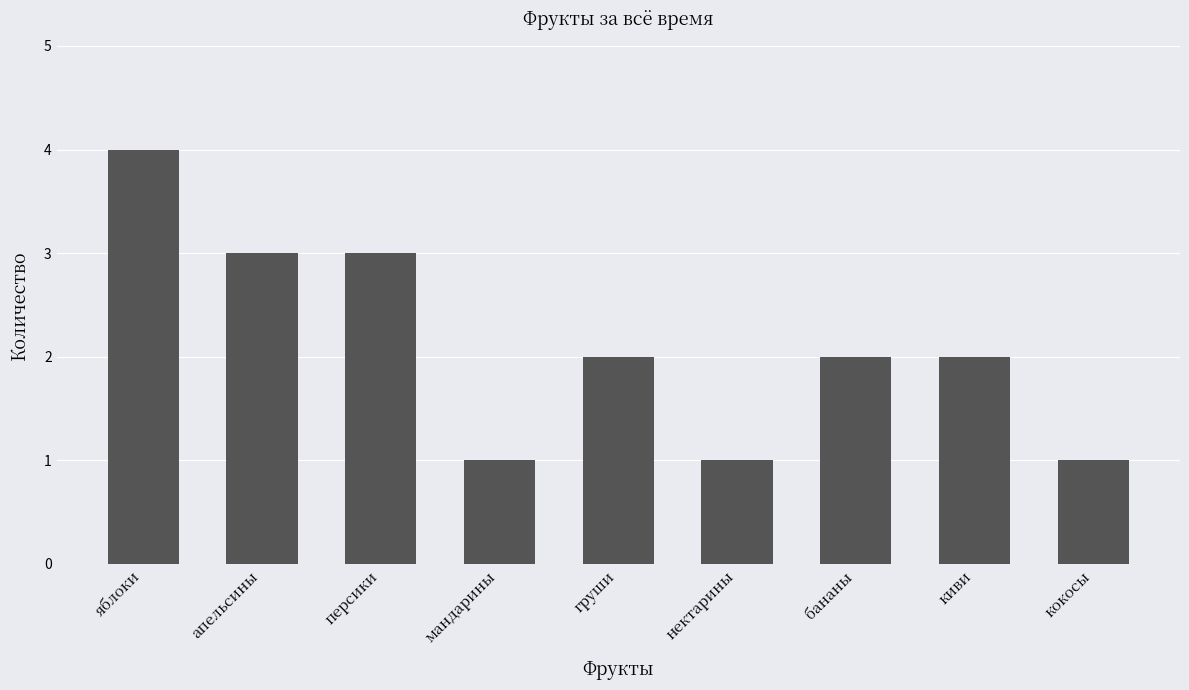

What position from the left is киви?

8